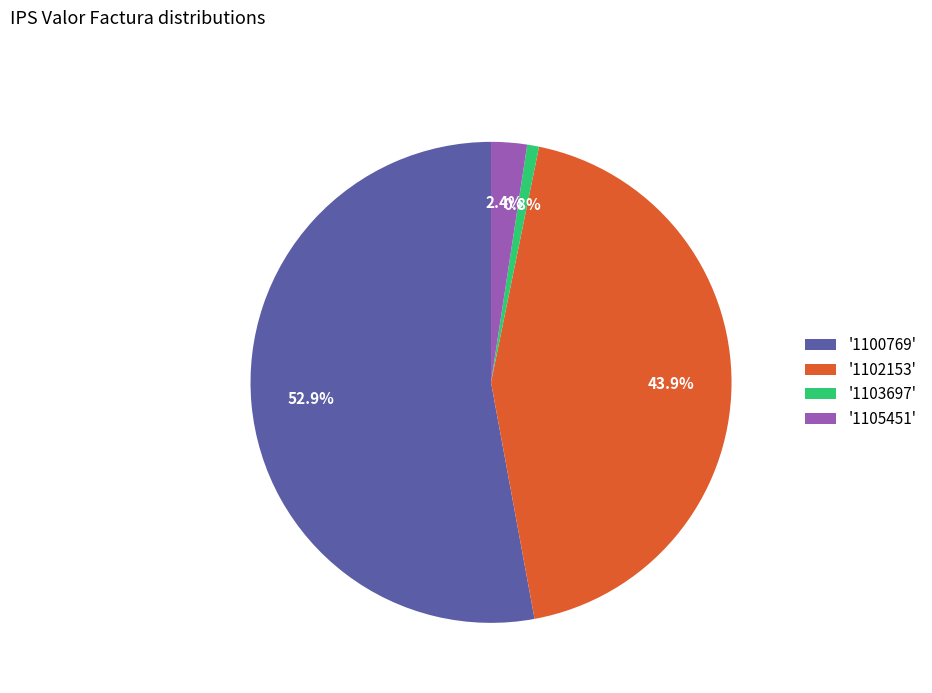

Between '1100769' and '1103697', which is larger?

'1100769'